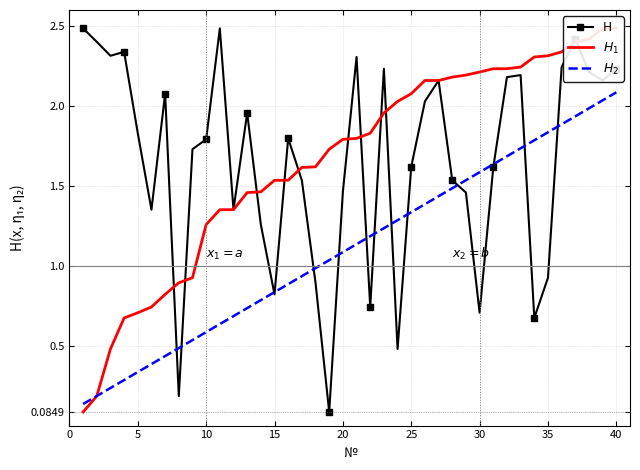

True or false: $H_1$ has a value of 1.5 at 15.

True